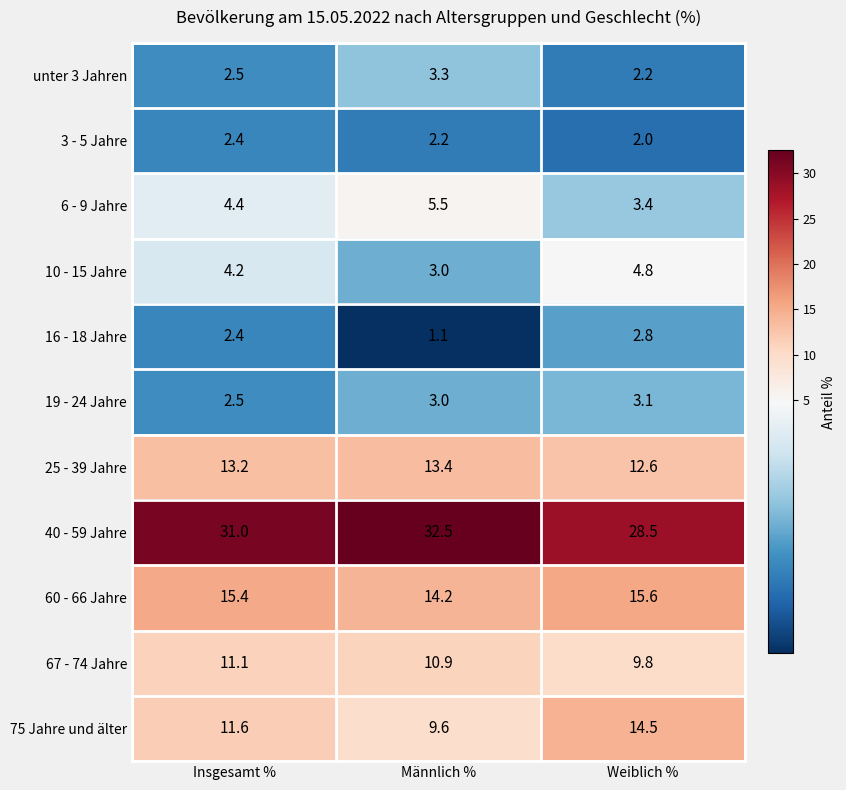

What is the average value of the 25 - 39 Jahre series?

13.1